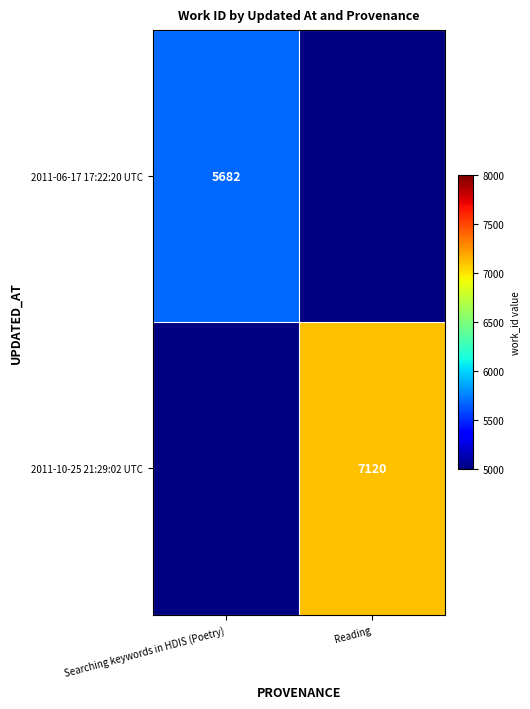

The 2011-10-25 21:29:02 UTC series shows 7120 at Reading. True or false?

True